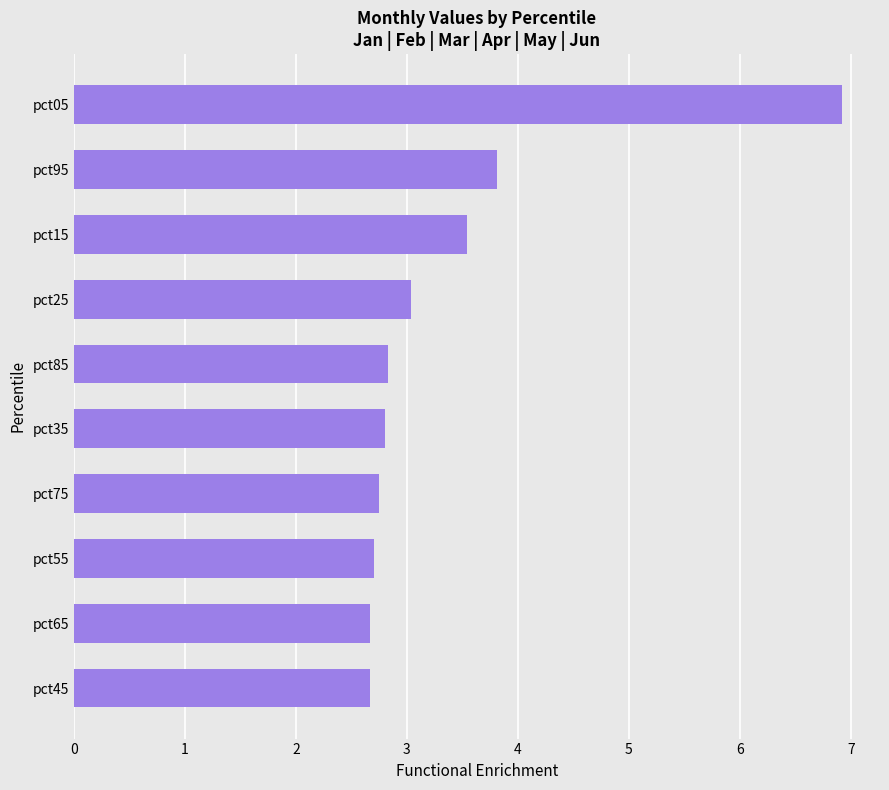

The chart shows a value of 4.8 at pct75. True or false?

False